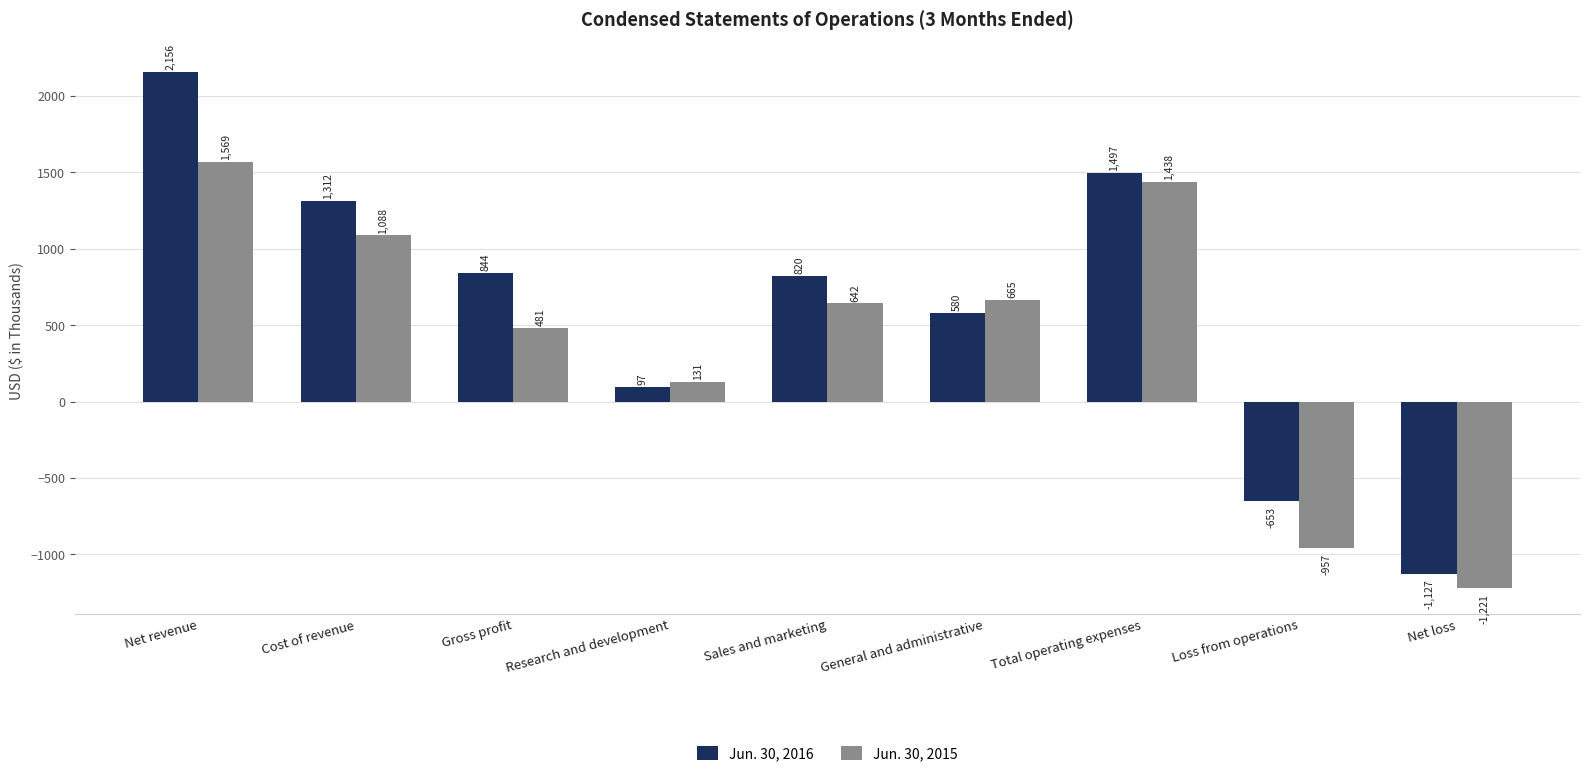

How many data points does each series have?

9